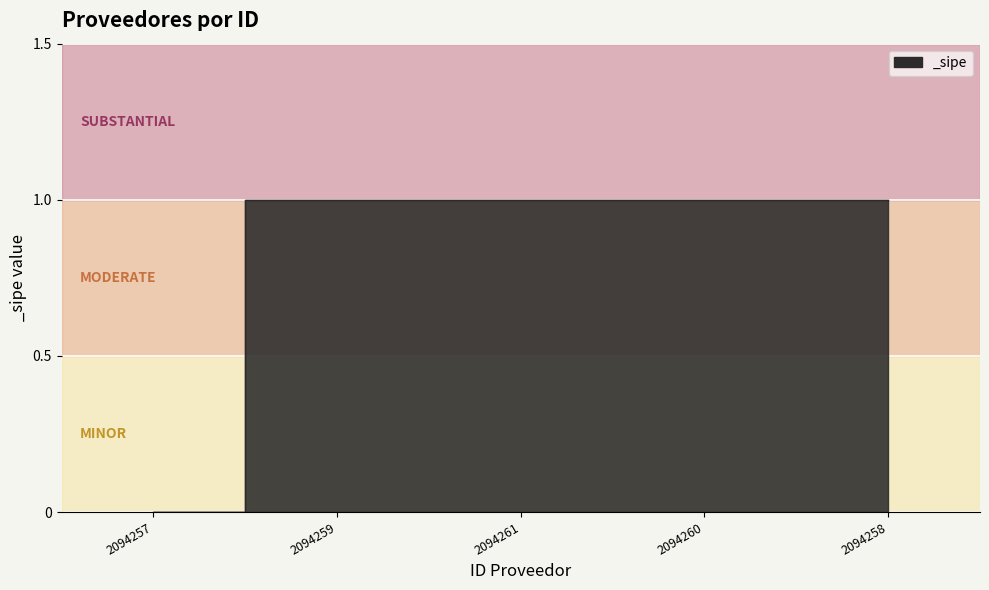

Which category has the lowest value across all series?

2094257